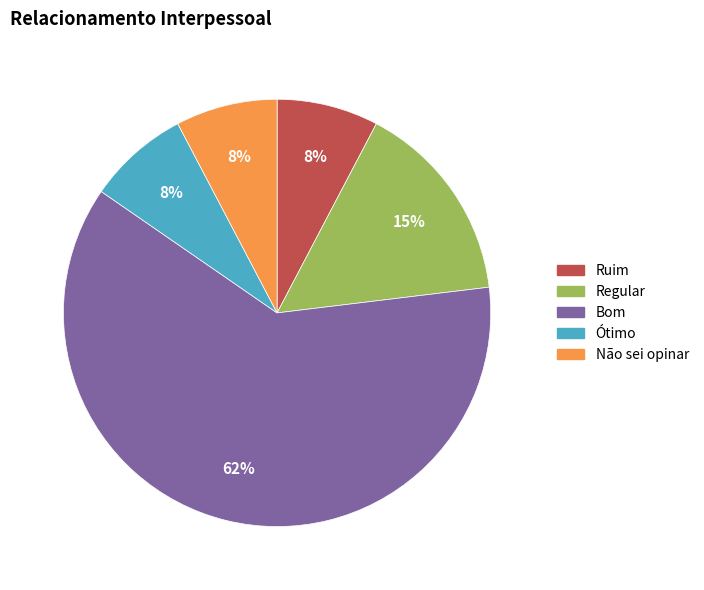

Is there any slice that represents more than half of the pie?

Yes